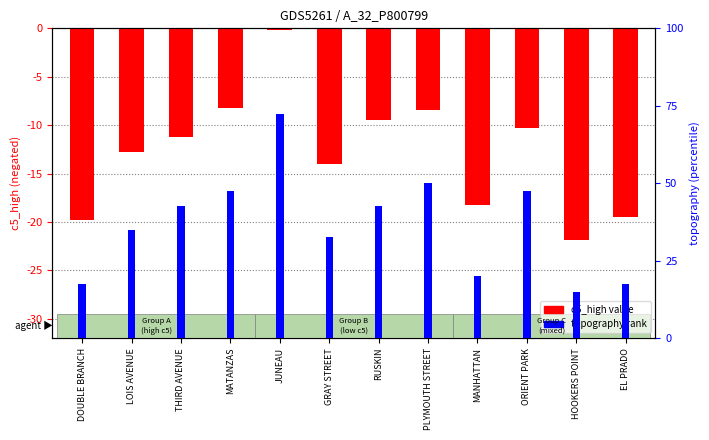

Where does the topography series first go above 17?

MATANZAS